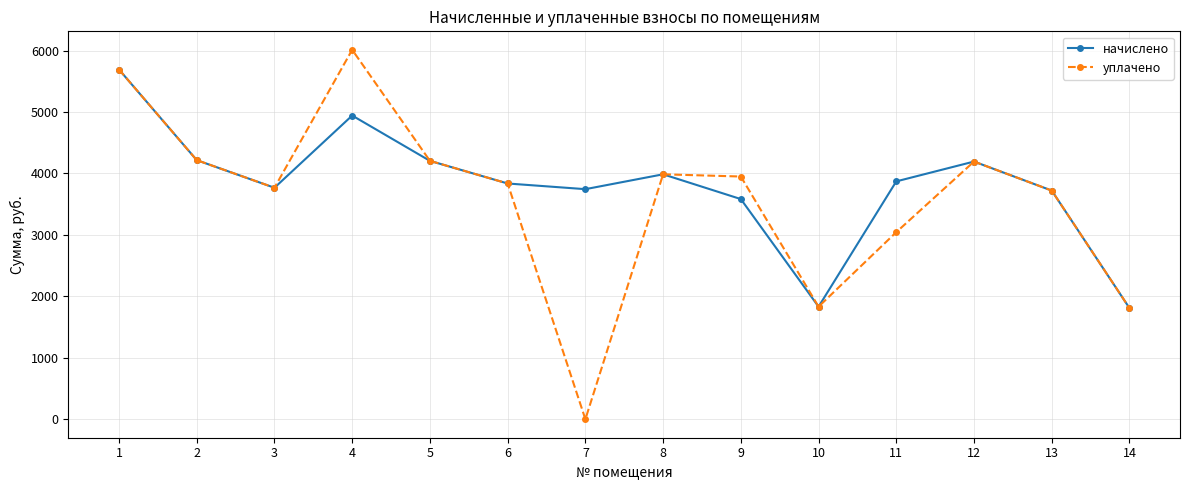

The value of начислено at 10 is 3215.7. True or false?

False